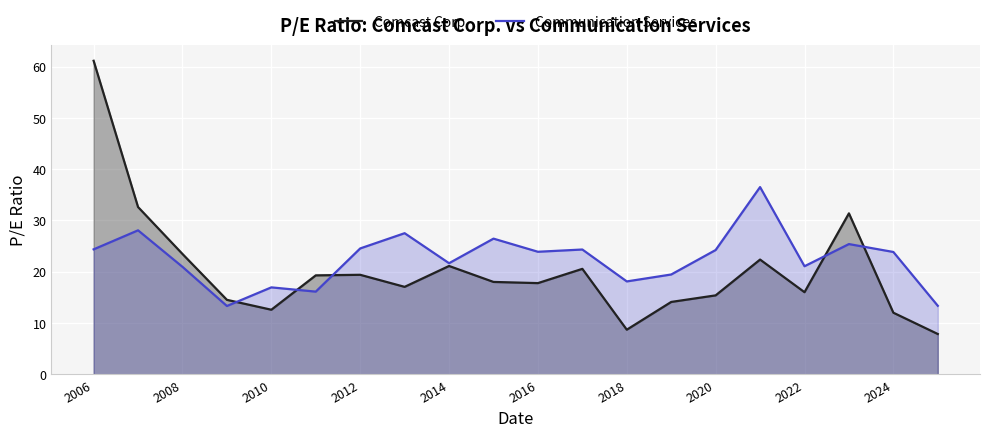

How many times do Communication Services and Comcast Corp. cross each other?

5